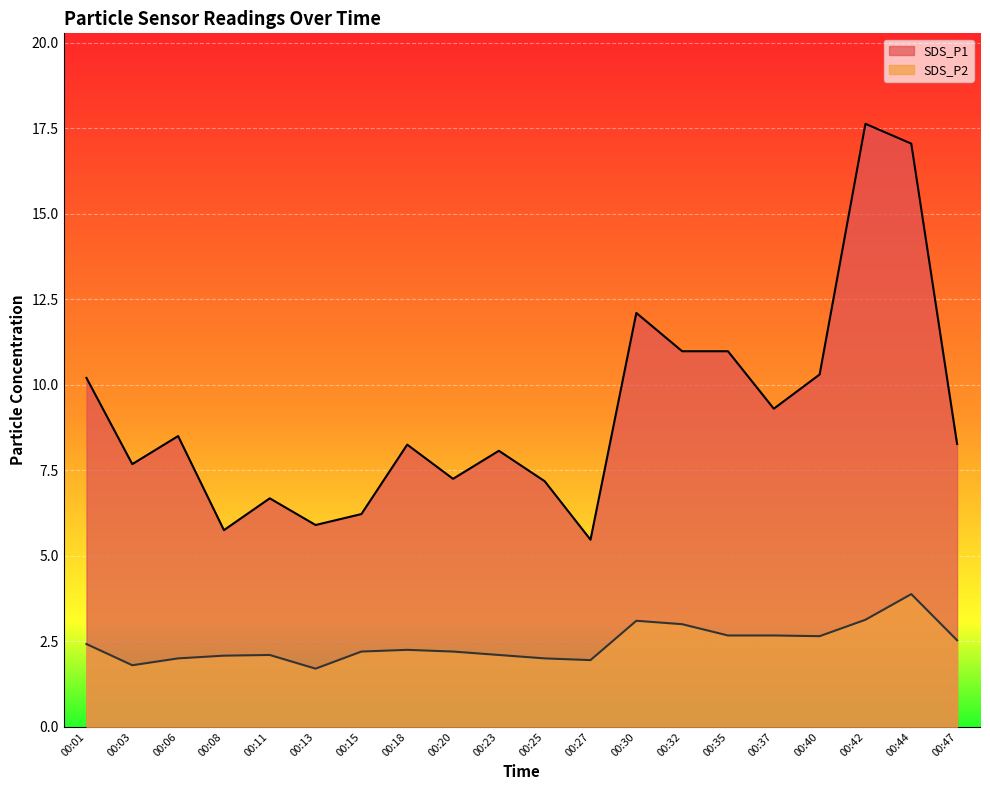

Between 00:47 and 00:27, which is larger?

00:47